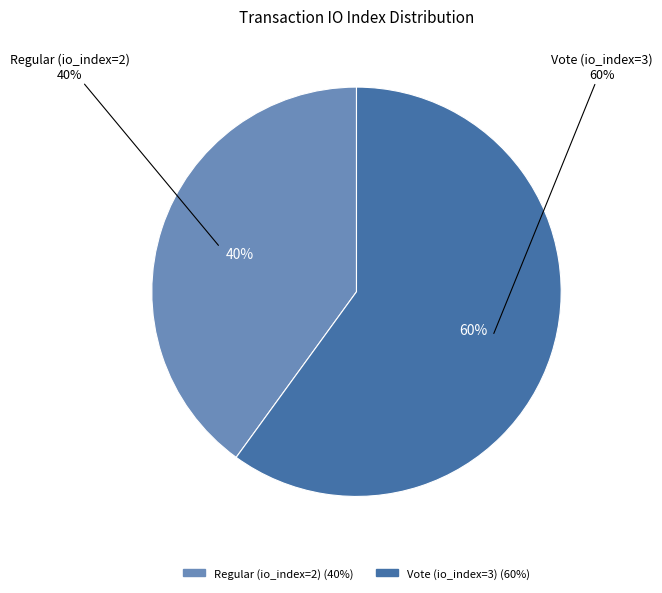

What is the majority slice?

Vote (io_index=3)